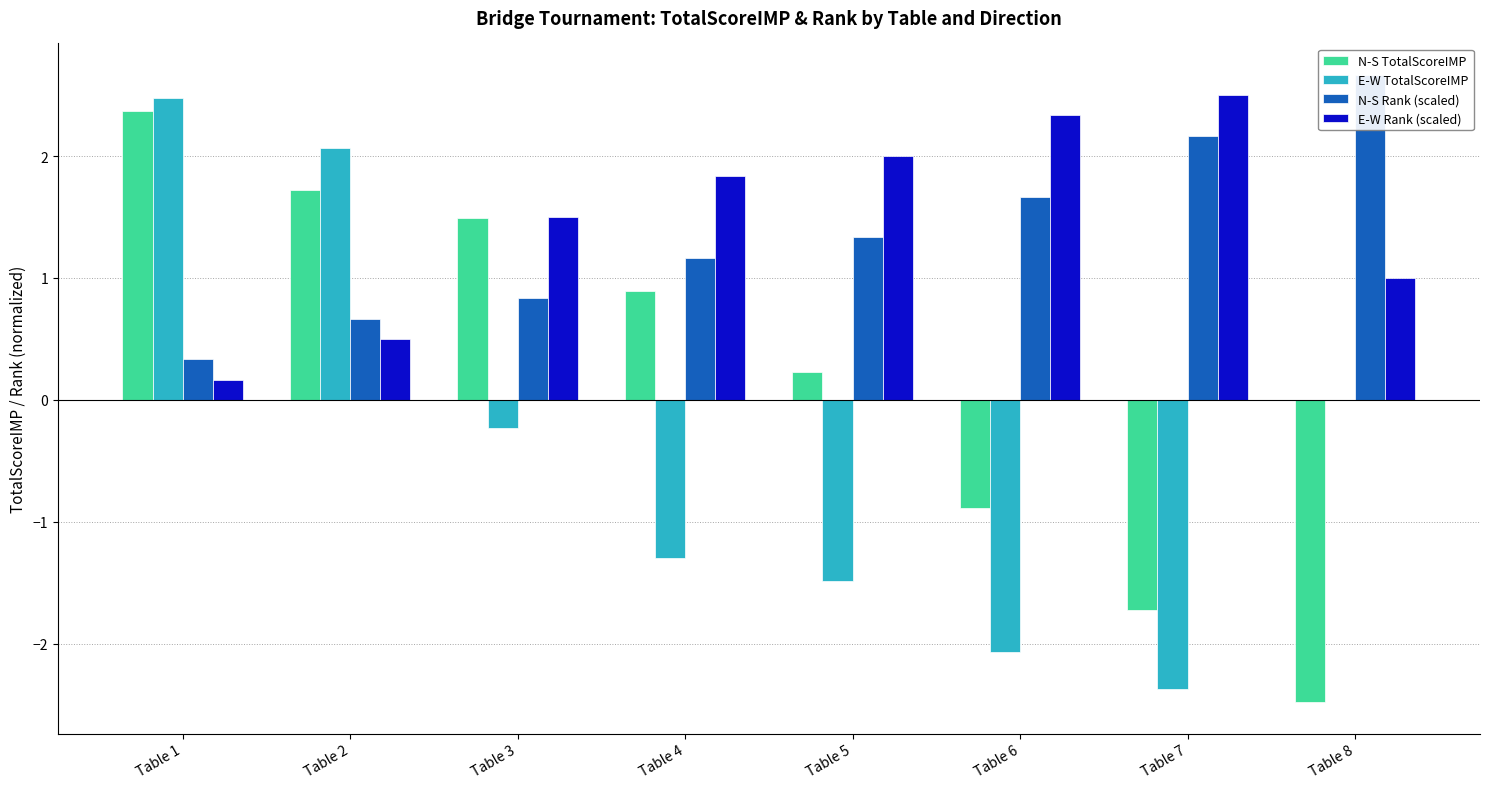

How many groups of bars are there?

8